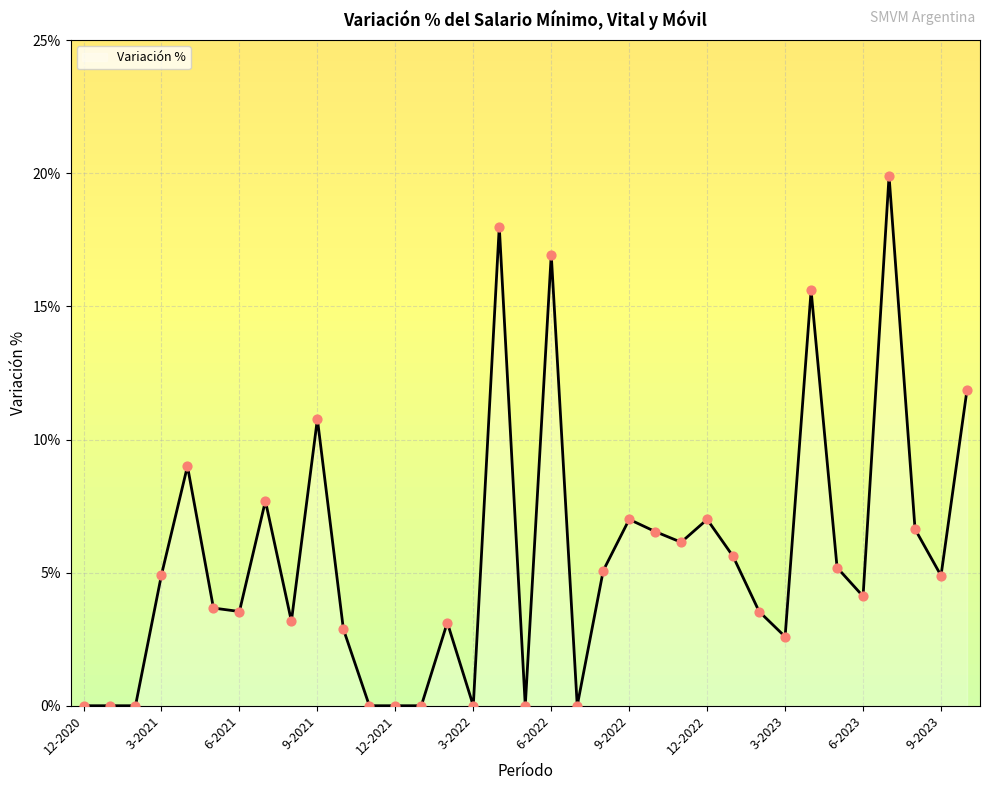

What is the difference between the maximum and minimum values?

19.9